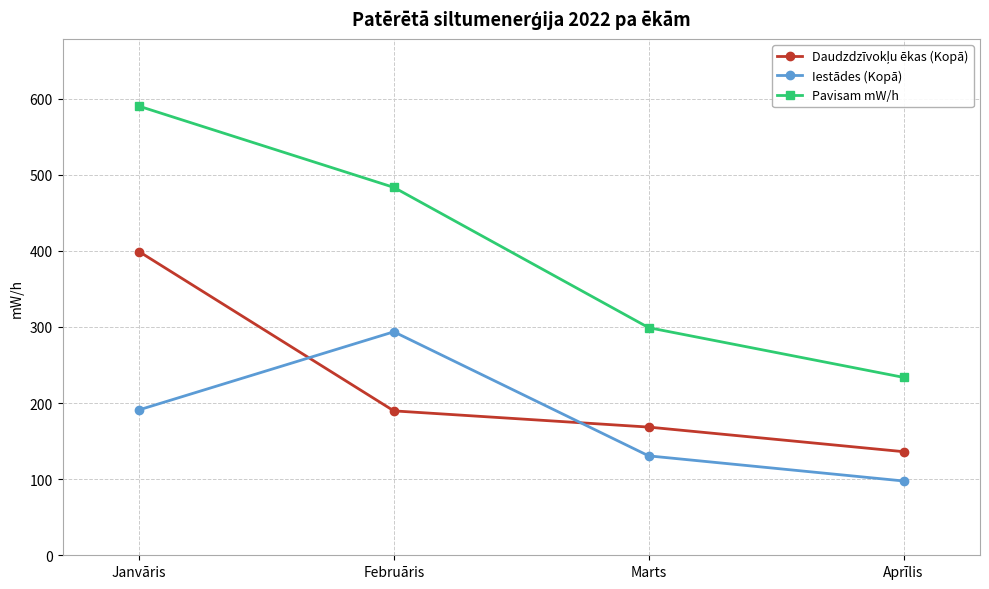

What is the value of the Pavisam mW/h point at the 3rd from the left?

299.0